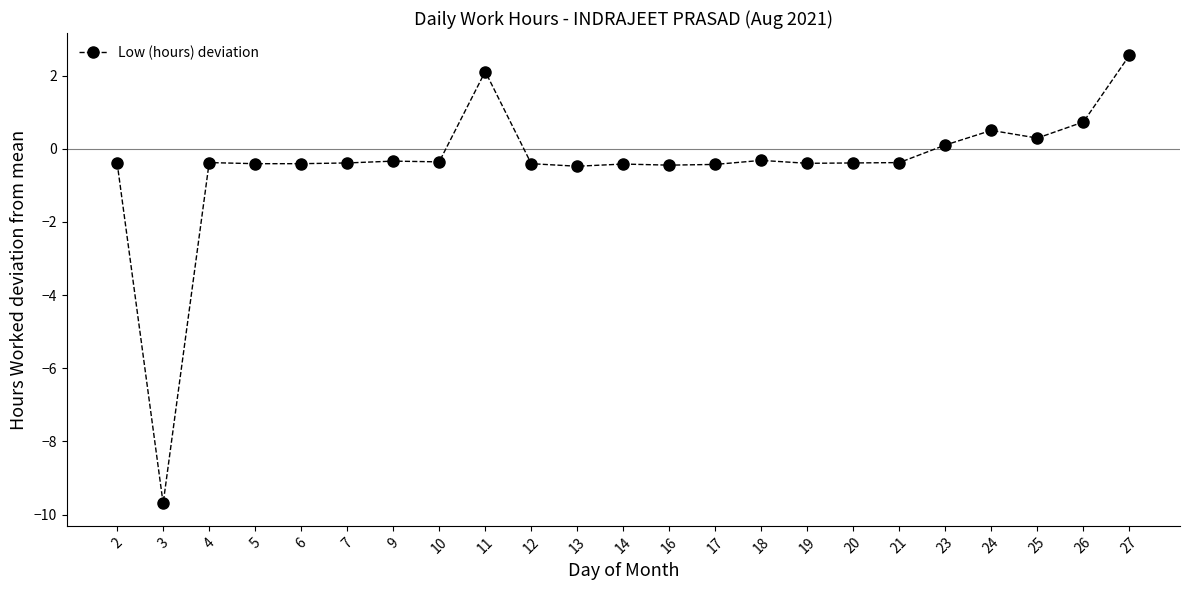

What is the change in value from 6 to 18?

+0.1